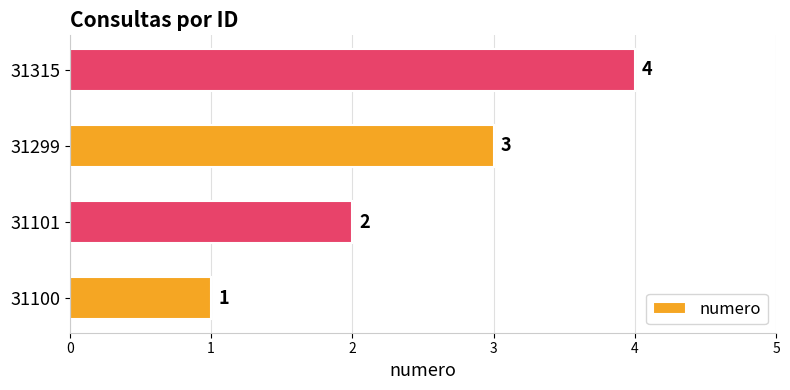

How many bars are there in total?

4